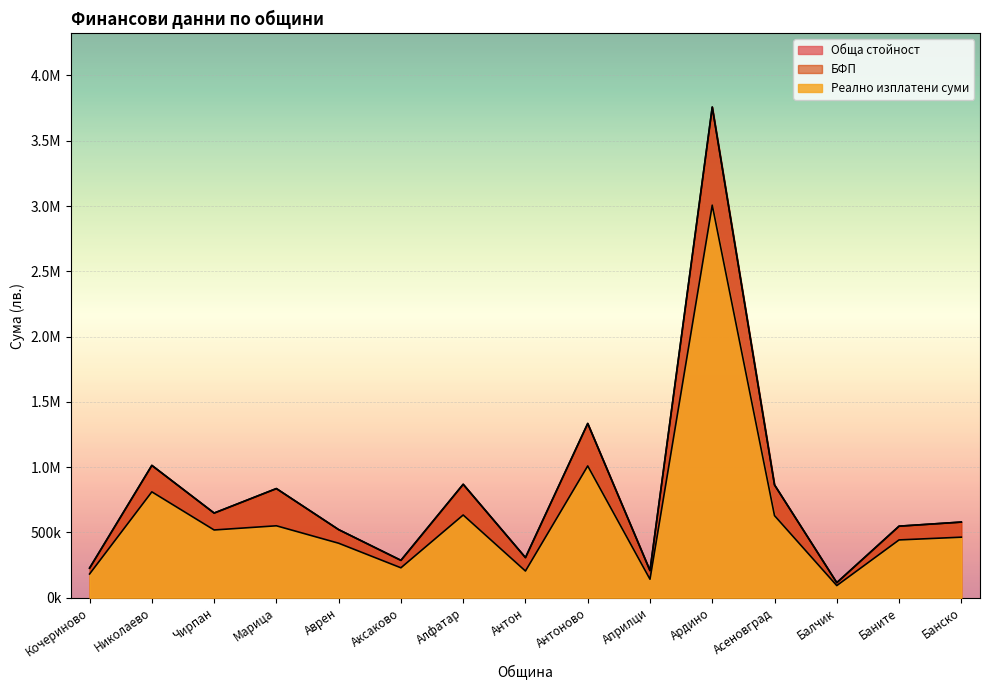

At which label is БФП closest to 1936394?

Антоново